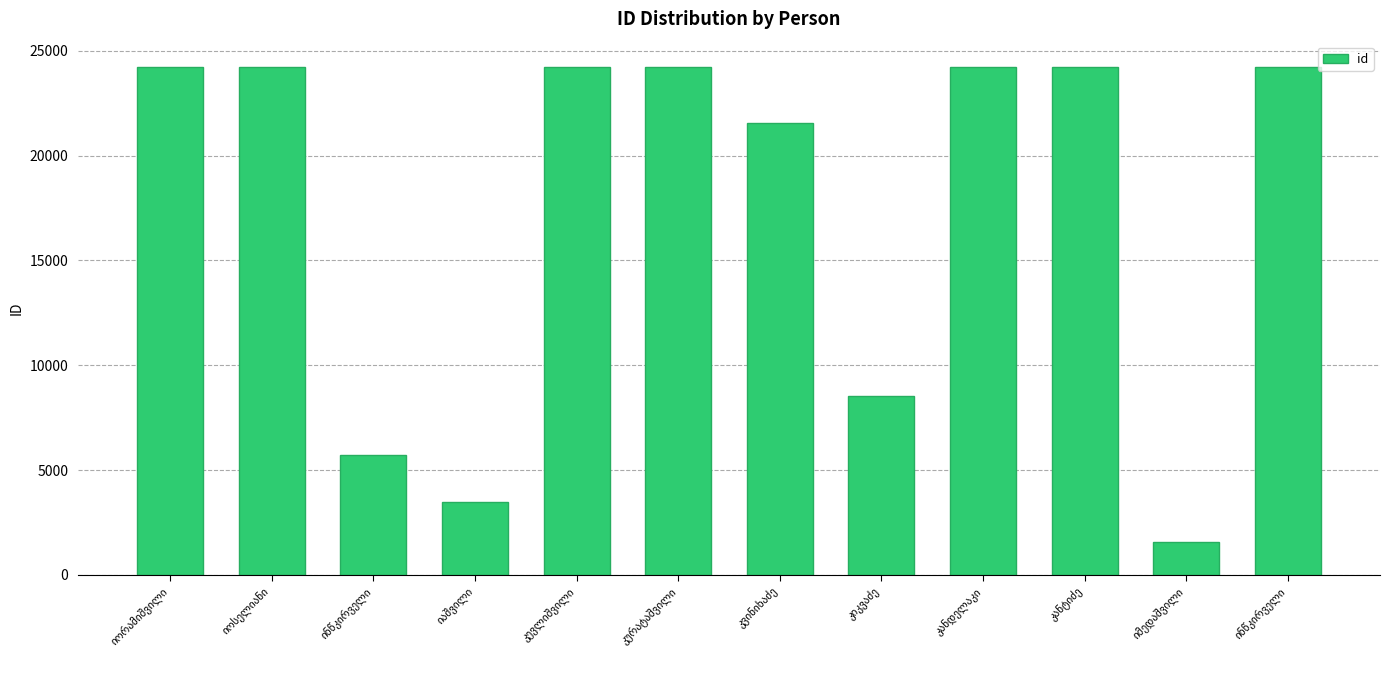

What is the label of the 6th bar from the left?

კურატაშვილი